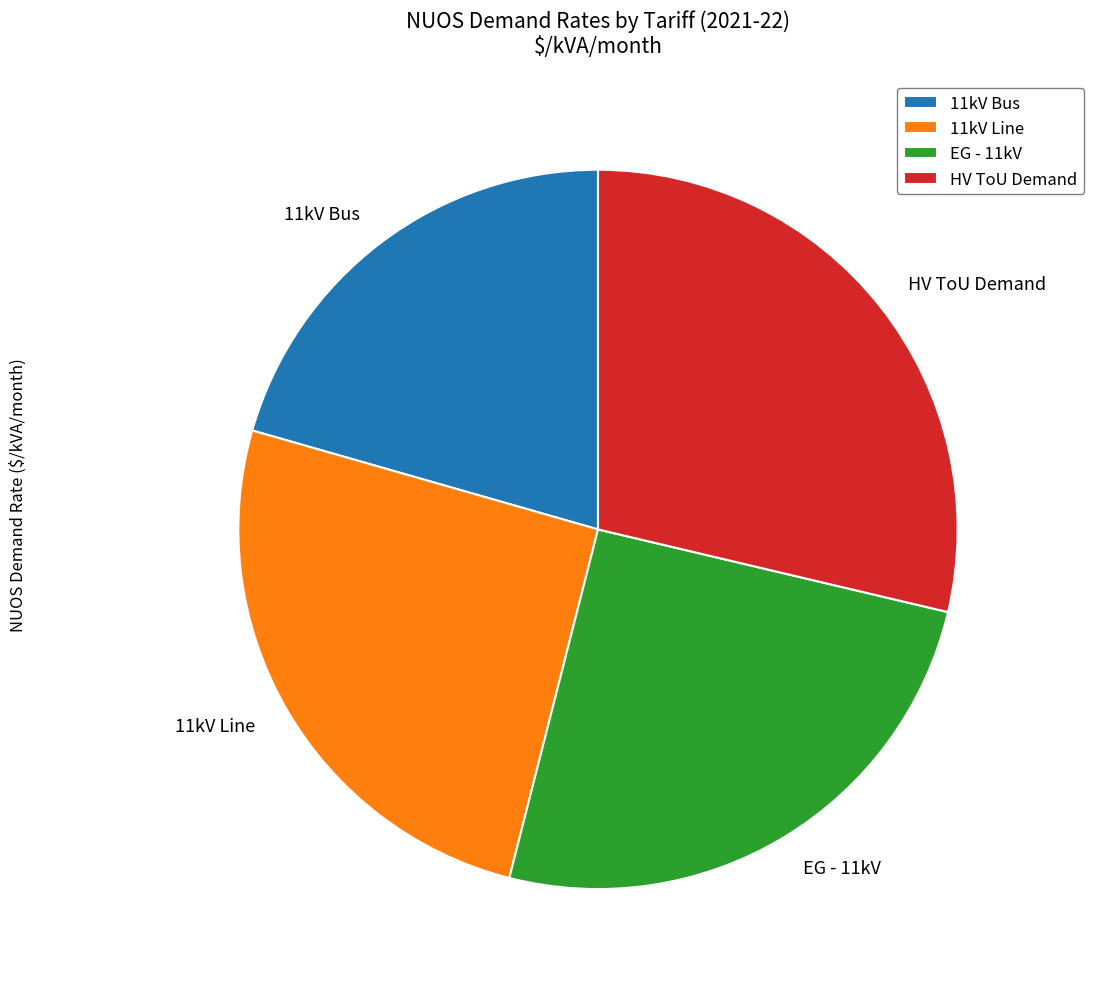

Which category has the smallest portion of the pie?

11kV Bus